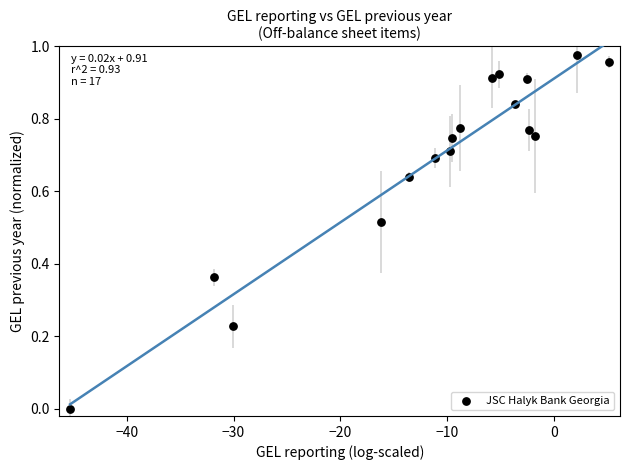

What is the range of X values (max minus min)?

50.5